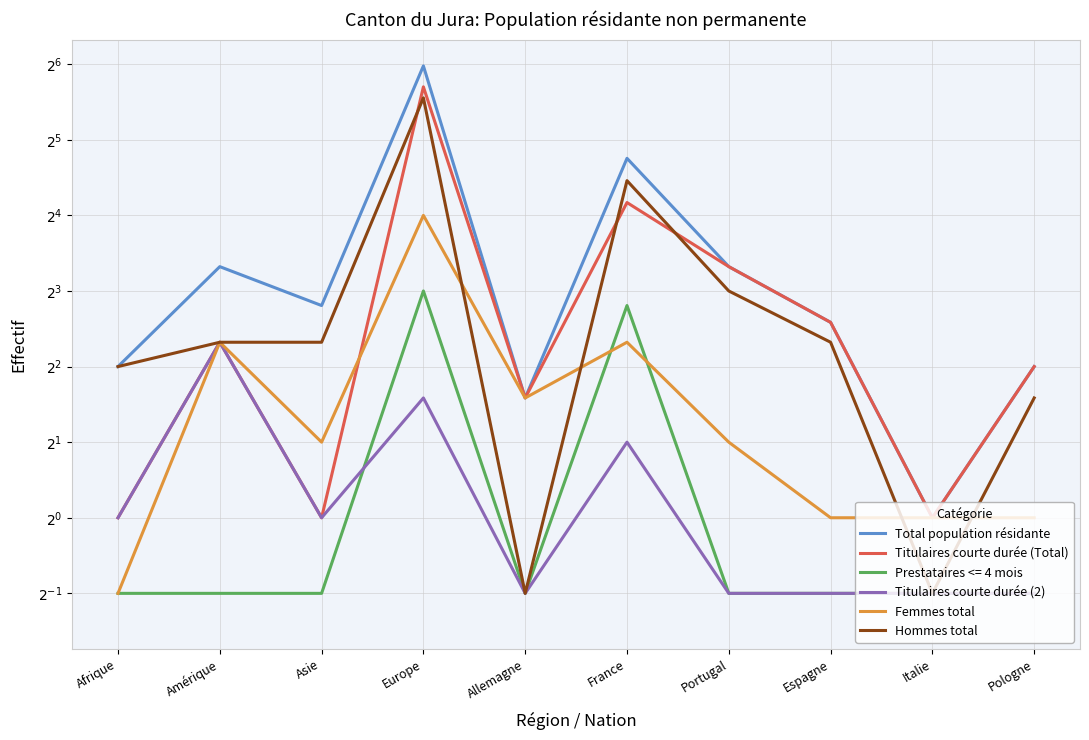

True or false: Total population résidante and Femmes total cross at least once.

False